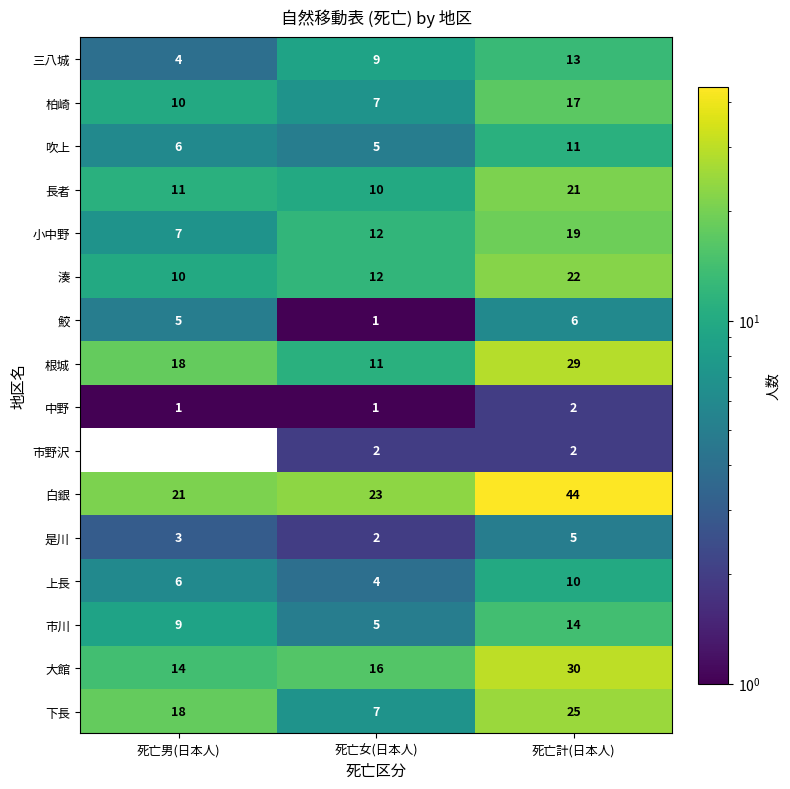

What is the sum of the 湊 values at 死亡女(日本人) and 死亡計(日本人)?

34